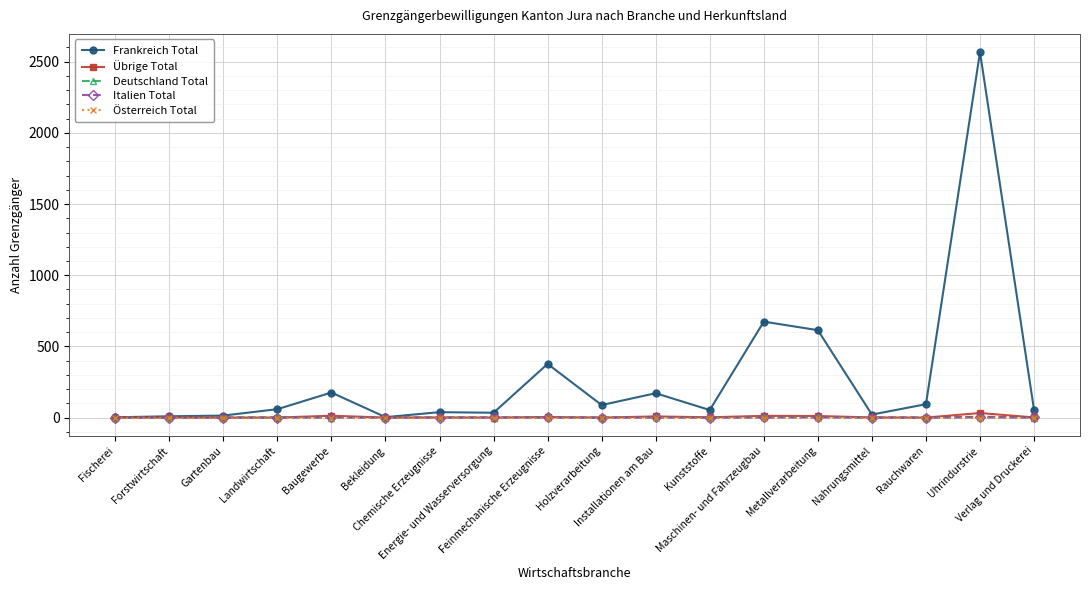

Which series has the largest range (max minus min)?

Frankreich Total